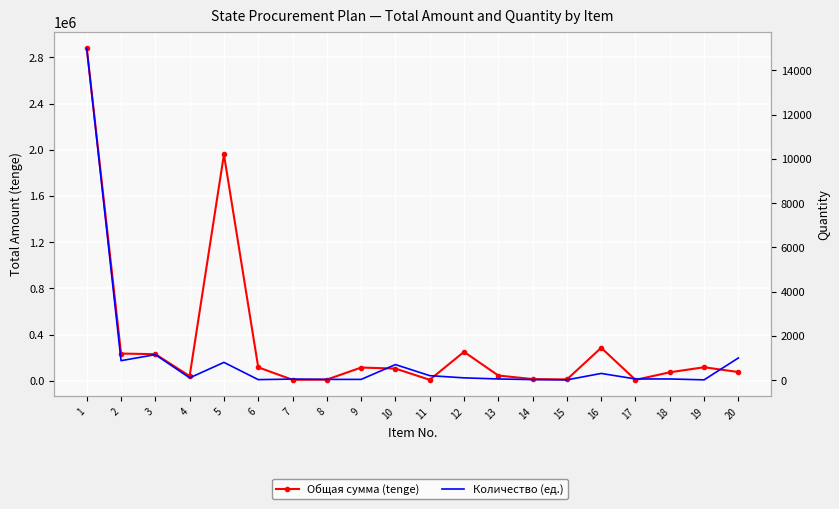

True or false: Количество (ед.) has a value of 20.0 at 6.

True